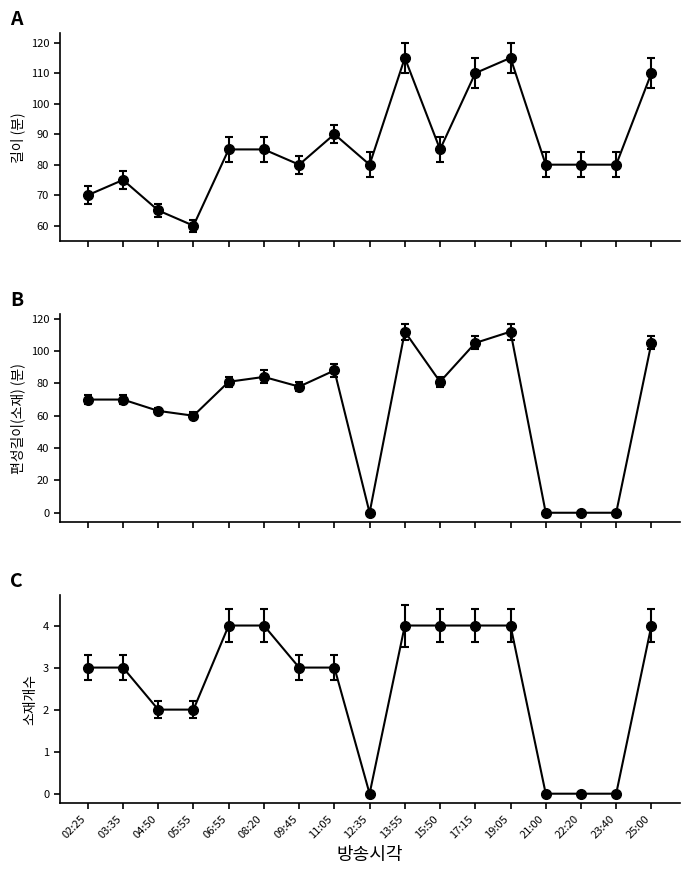

What is the total value across all series at 21:00?

80